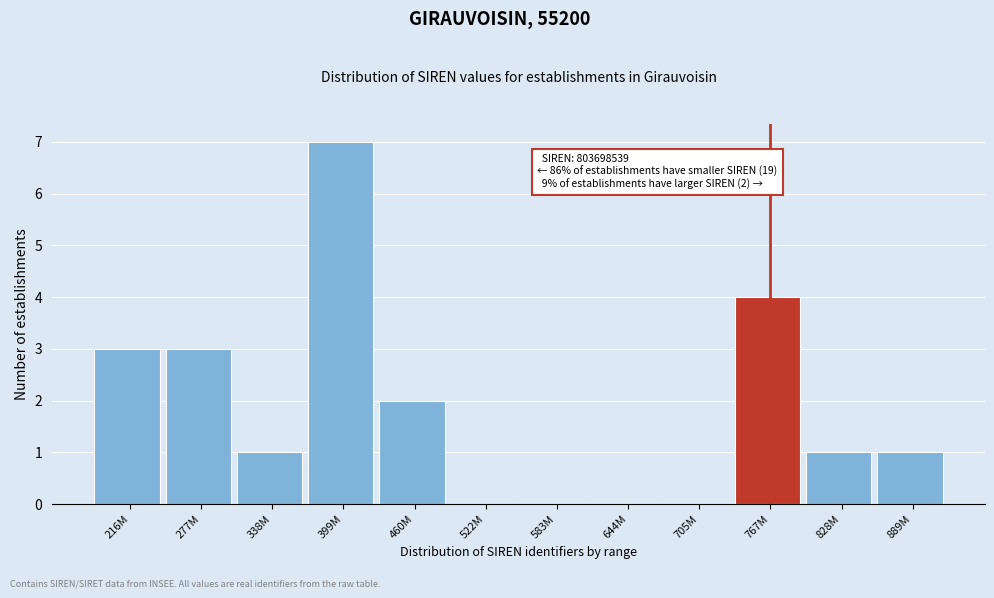

Reading right to left, transcribe all the data shown in this chart.

889M=1	828M=1	767M=4	705M=0	644M=0	583M=0	522M=0	460M=2	399M=7	338M=1	277M=3	216M=3